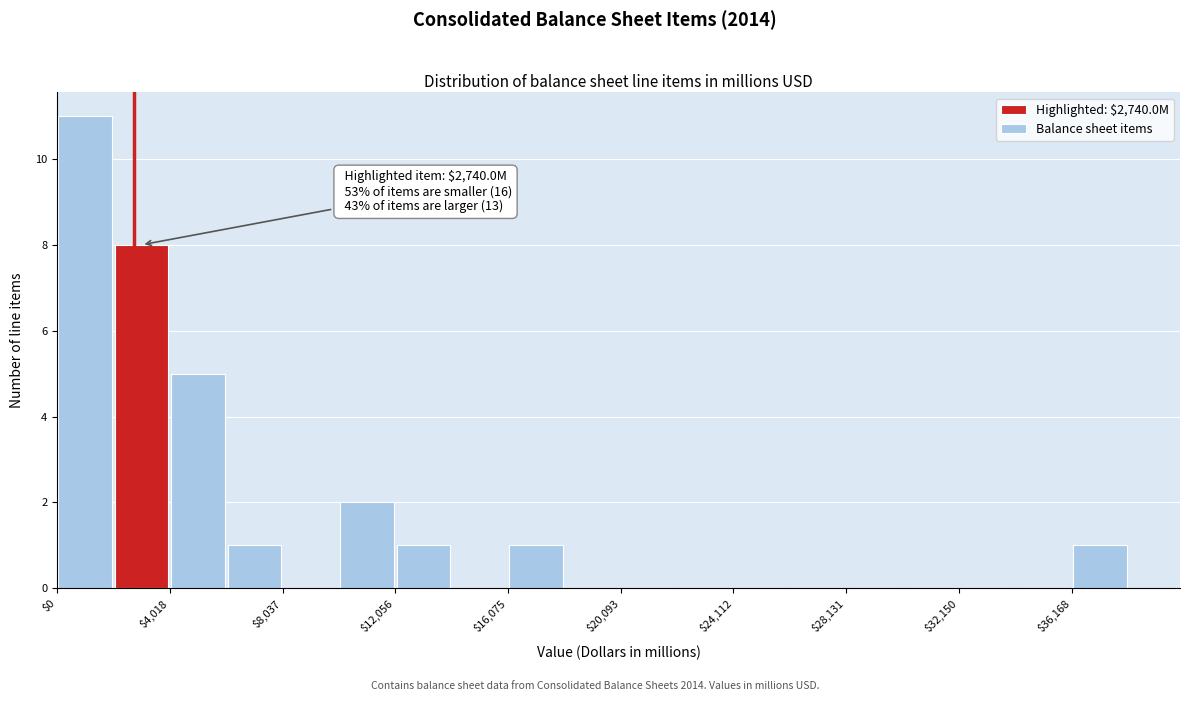

Which range on the x-axis has the tallest bar?

0 to 2000